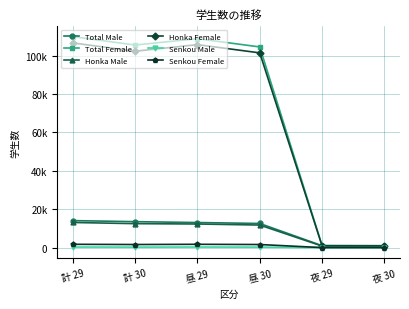

Reading right to left, list all the values displayed in this chart.

Total Male: 夜 30=938	夜 29=994	昼 30=12567	昼 29=13057	計 30=13505	計 29=14051
Total Female: 夜 30=991	夜 29=1058	昼 30=104539	昼 29=108840	計 30=105530	計 29=109898
Honka Male: 夜 30=730	夜 29=791	昼 30=11746	昼 29=12295	計 30=12476	計 29=13086
Honka Female: 夜 30=852	夜 29=905	昼 30=101446	昼 29=105737	計 30=102298	計 29=106642
Senkou Male: 夜 30=0	夜 29=0	昼 30=247	昼 29=291	計 30=247	計 29=291
Senkou Female: 夜 30=0	夜 29=0	昼 30=1602	昼 29=1716	計 30=1602	計 29=1716